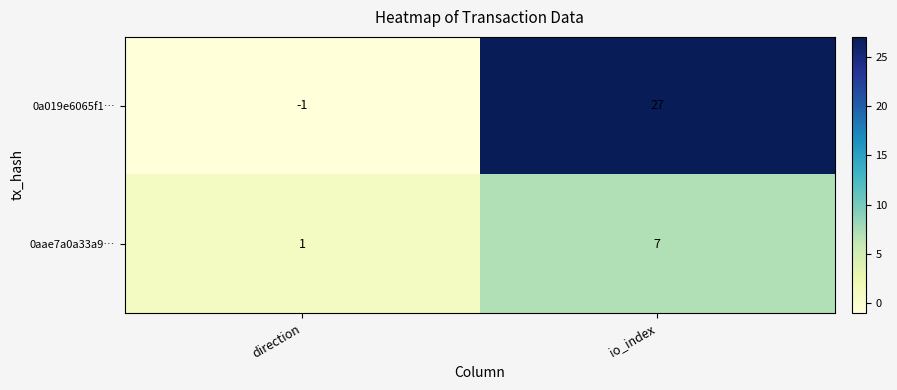

Which series has the largest total across all categories?

0a019e6065f1…